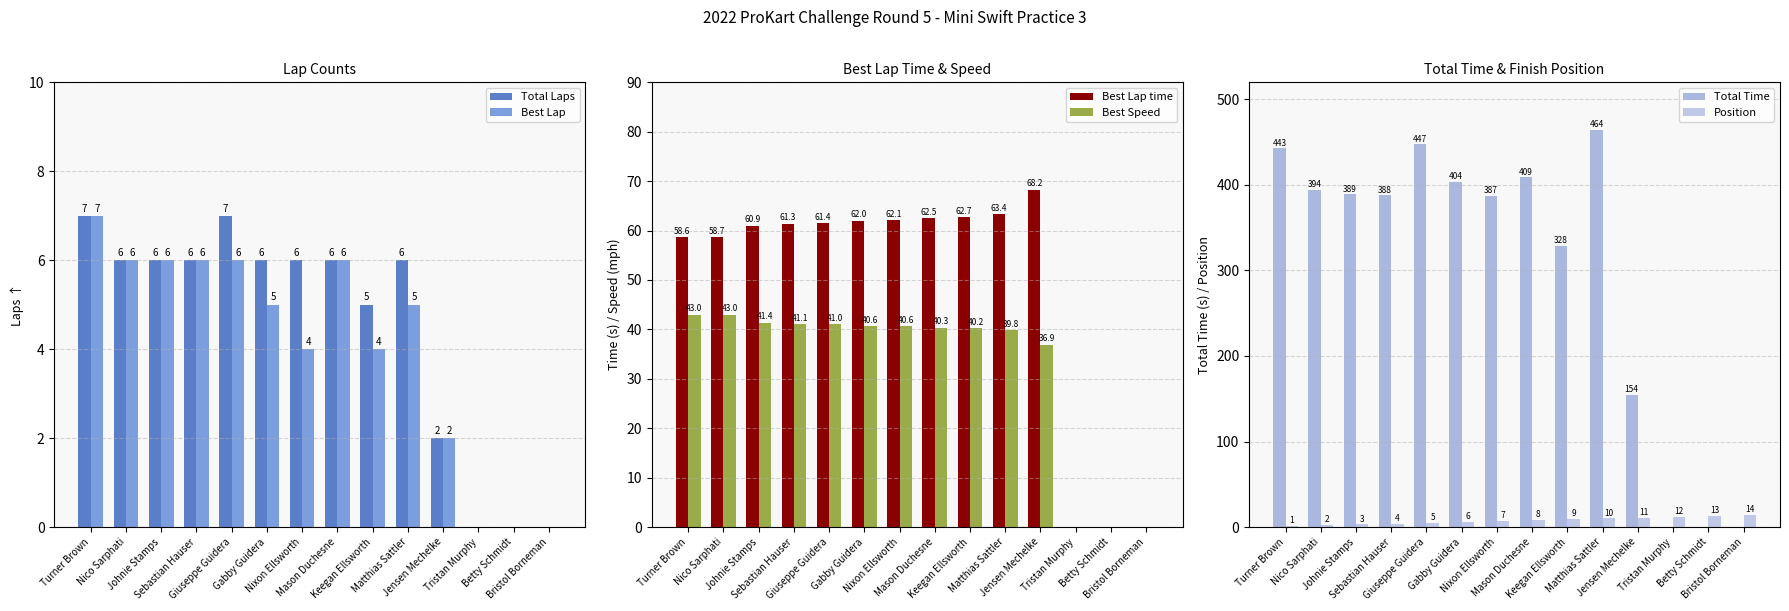

Which series has the widest spread of values?

Total Time